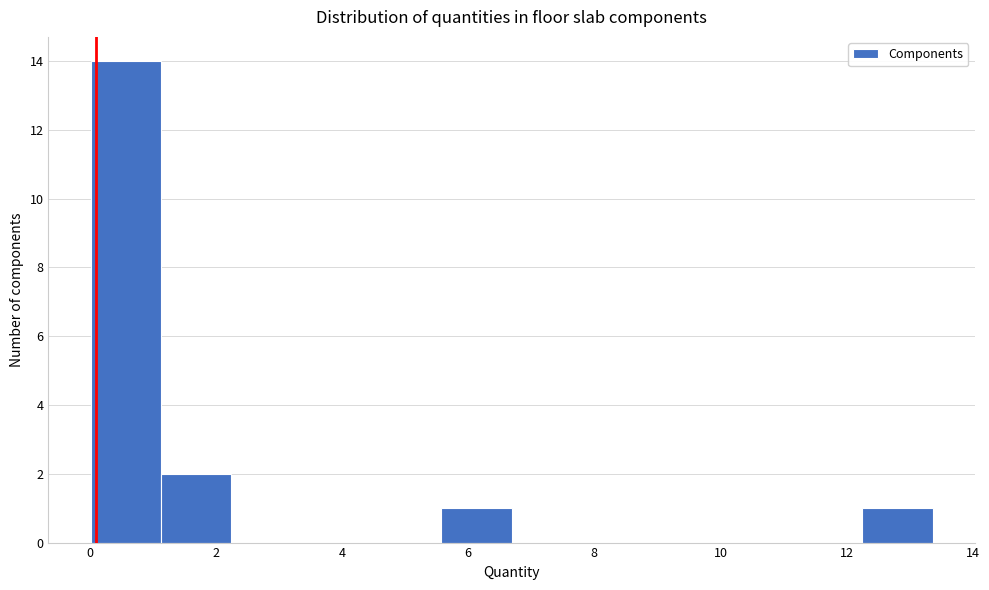

Reading left to right, list every bar in this chart as the range it spans on the x-axis followed by its height. Neither the bar edges nor the heights are printed on the chart, so give them approximately, as read against the axes.

0.0 to 1.2: 14
1.2 to 2.2: 2
2.2 to 3.4: 0
3.4 to 4.4: 0
4.4 to 5.6: 0
5.6 to 6.6: 1
6.6 to 7.8: 0
7.8 to 9.0: 0
9.0 to 10.0: 0
10.0 to 11.2: 0
11.2 to 12.2: 0
12.2 to 13.4: 1